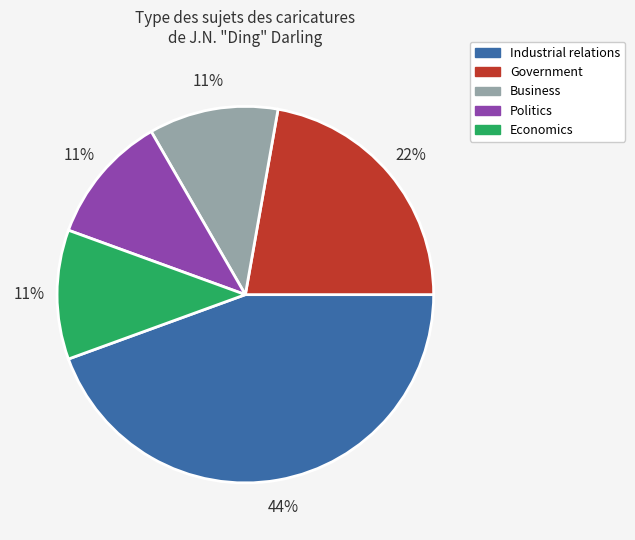

Is there any slice that represents more than half of the pie?

No